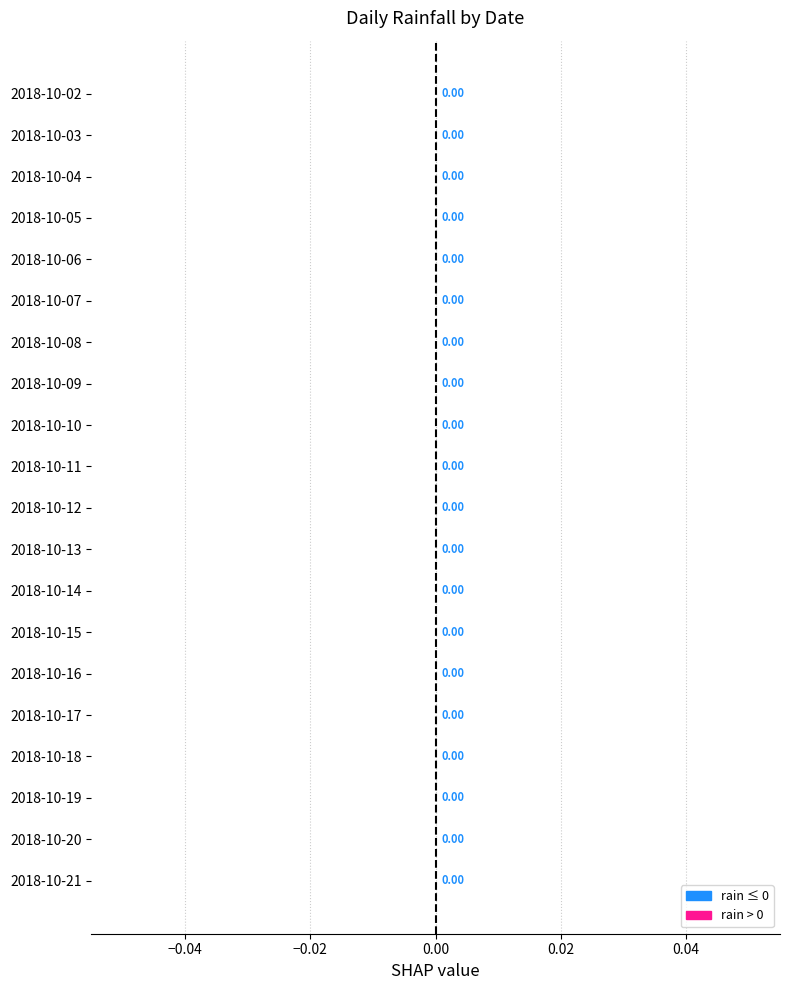

How many values are between 0 and 1?

20